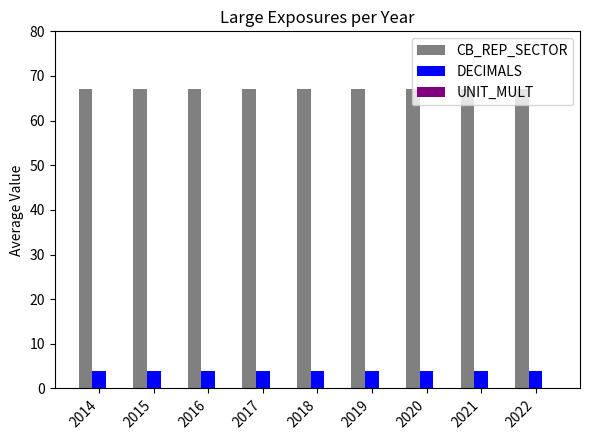

List the series in order of their peak value, highest first.

CB_REP_SECTOR, DECIMALS